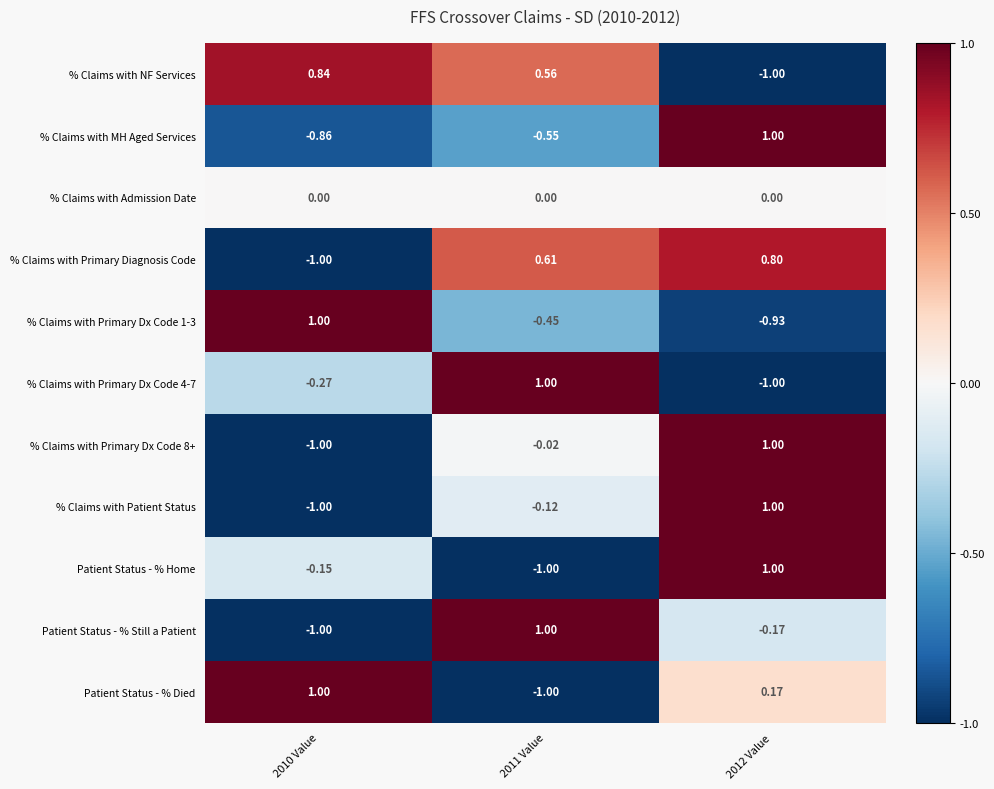

Is the value of Patient Status - % Home at 2012 Value greater than the value of % Claims with Primary Dx Code 1-3 at 2012 Value?

Yes